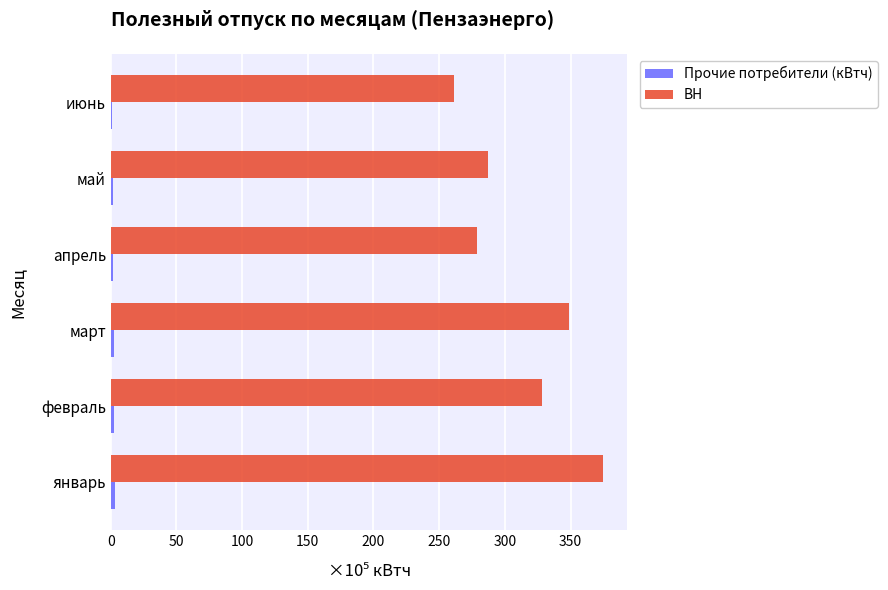

The ВН series shows 349.1 at март. True or false?

True